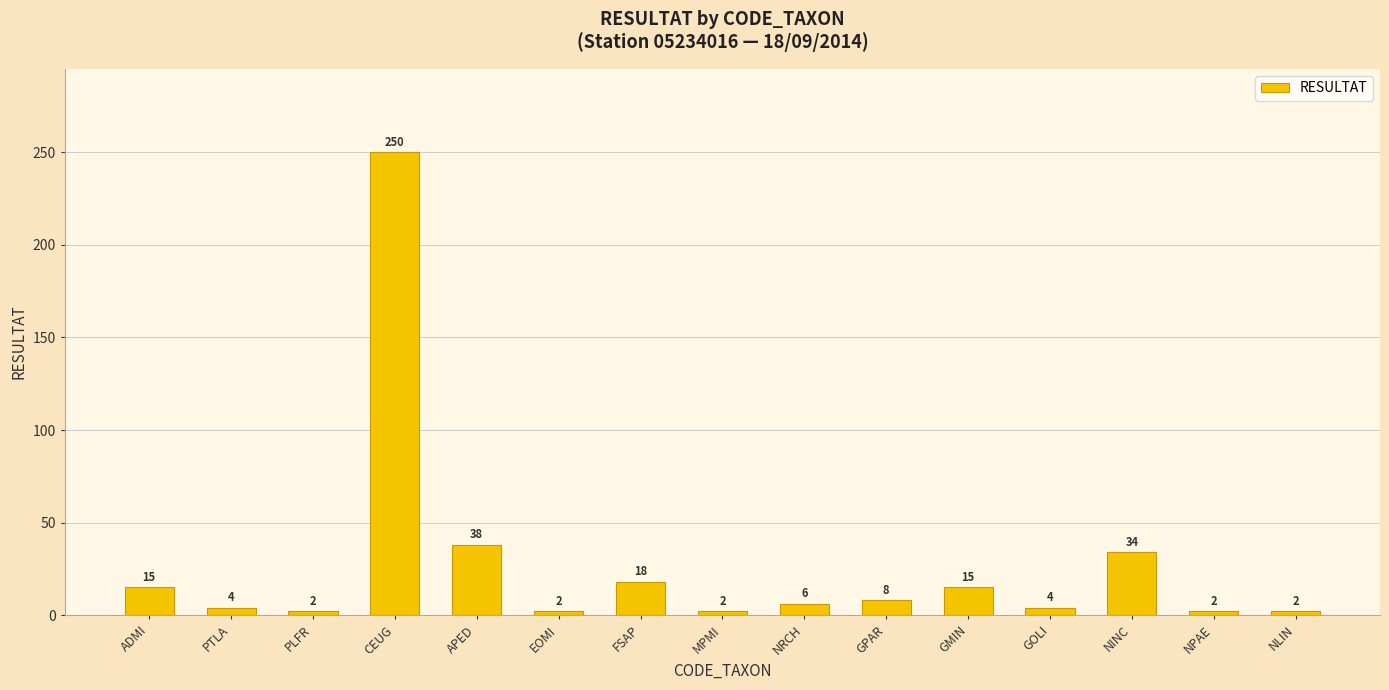

What is the minimum value shown in the chart?

2